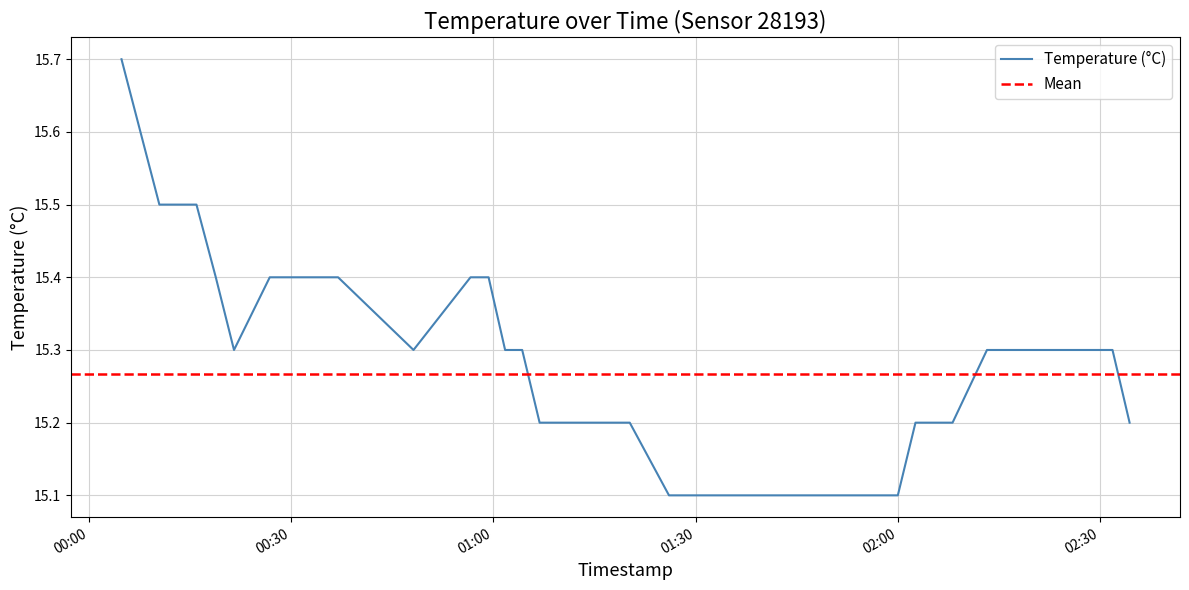

What is the value of the 9th point from the left?

15.4